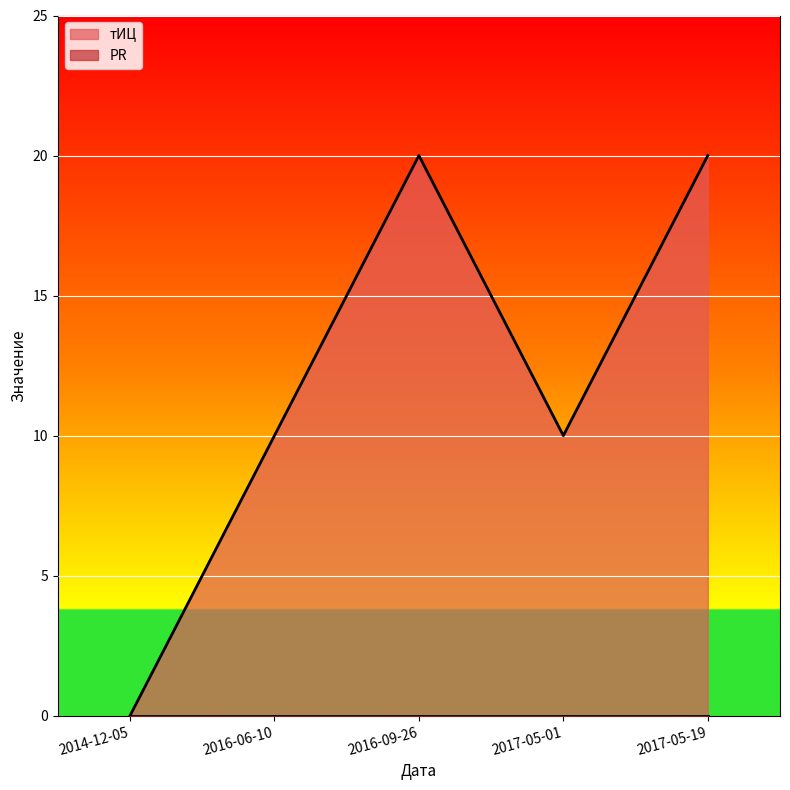

Which label corresponds to the largest value in the chart?

2016-09-26